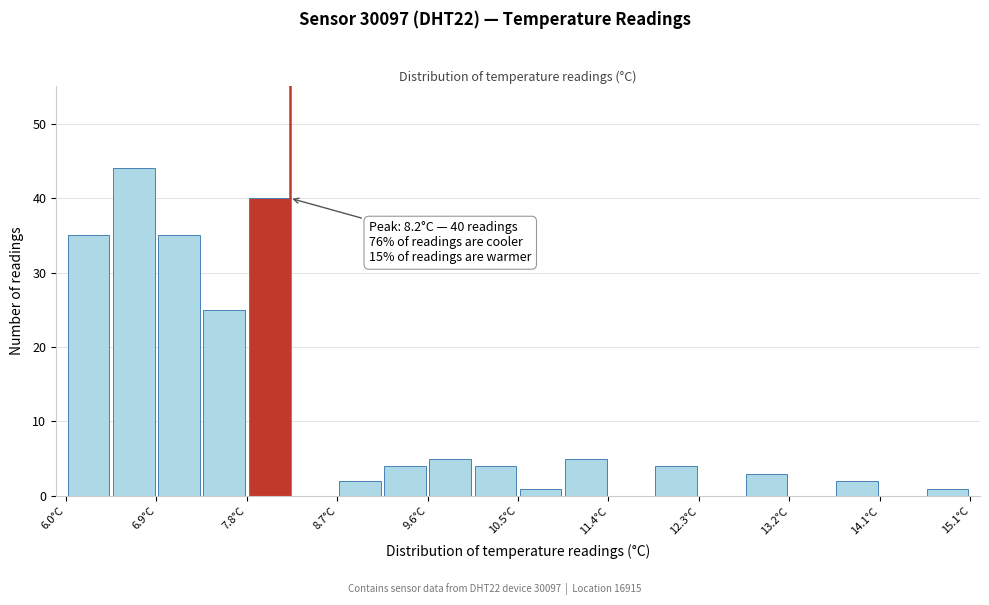

Which range on the x-axis has the tallest bar?

6.4 to 6.9